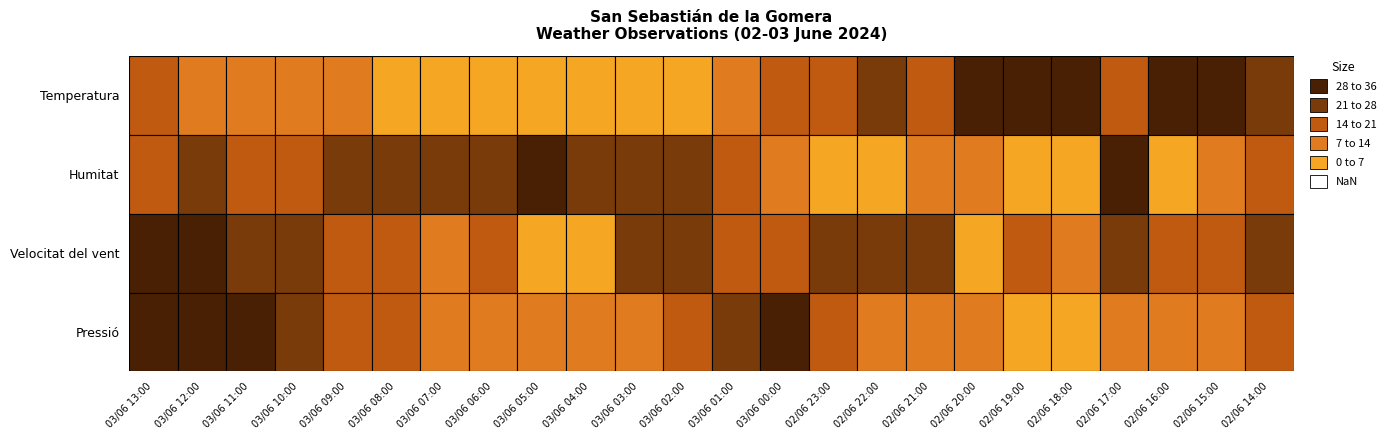

What is the difference between the maximum and minimum values in the Velocitat del vent series?

23.0